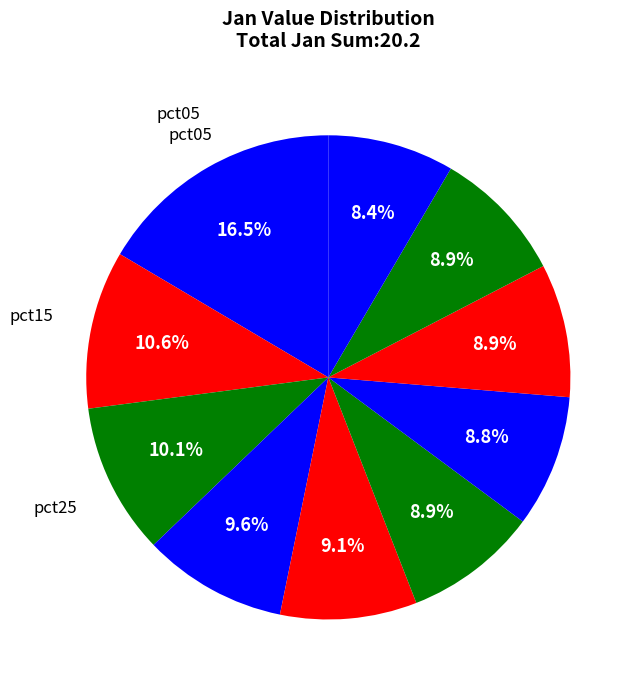

Count the number of slices in the pie.

10